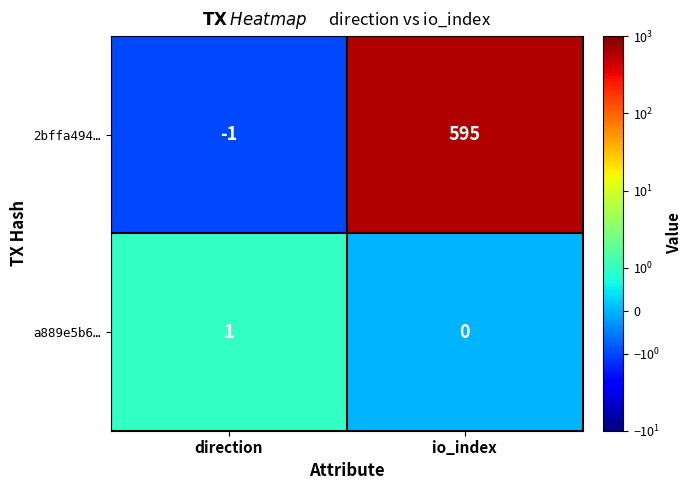

The value of a889e5b6… at io_index is -1. True or false?

False